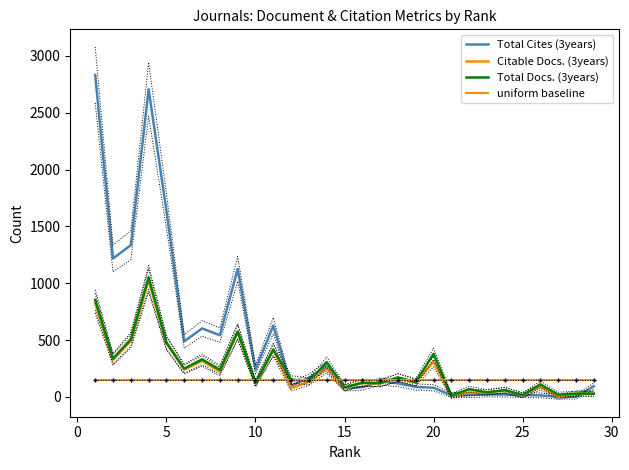

Is the value of Total Cites (3years) at 27 greater than the value of uniform baseline at 30?

No